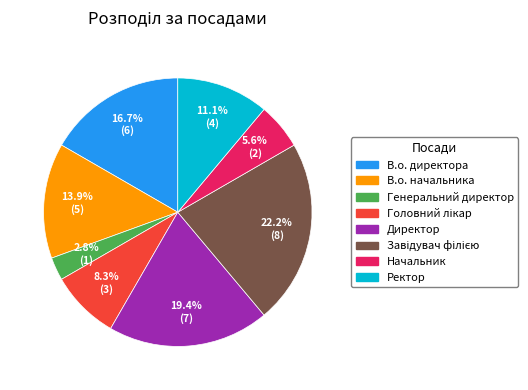

What is the smallest slice in the pie chart?

Генеральний директор